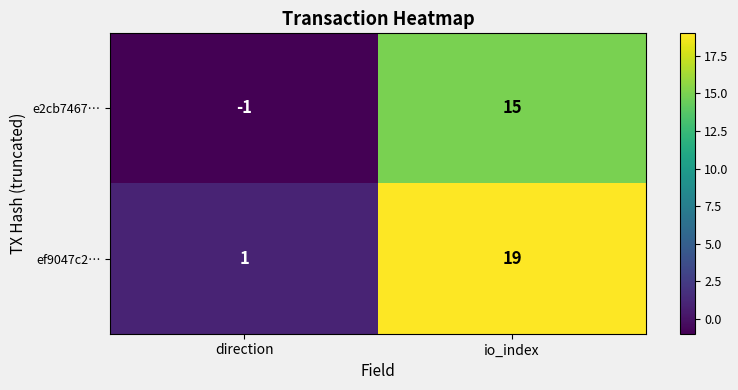

Count the number of categories in the chart.

2